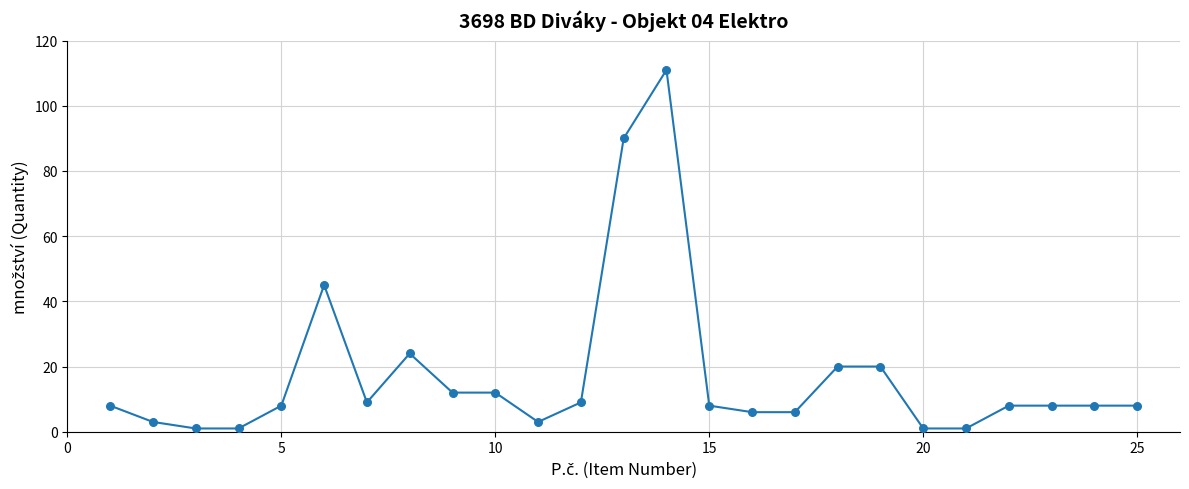

What is the maximum value shown in the chart?

111